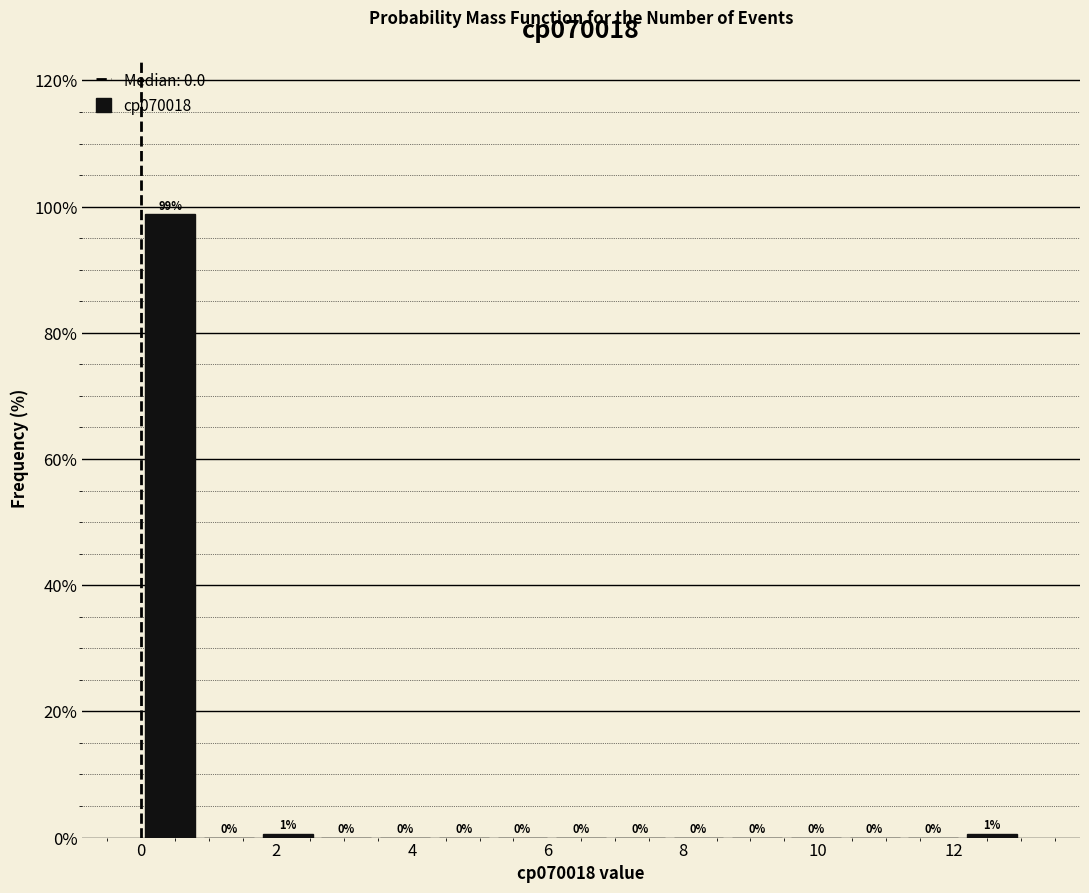

Which range on the x-axis has the tallest bar?

0.0 to 0.8